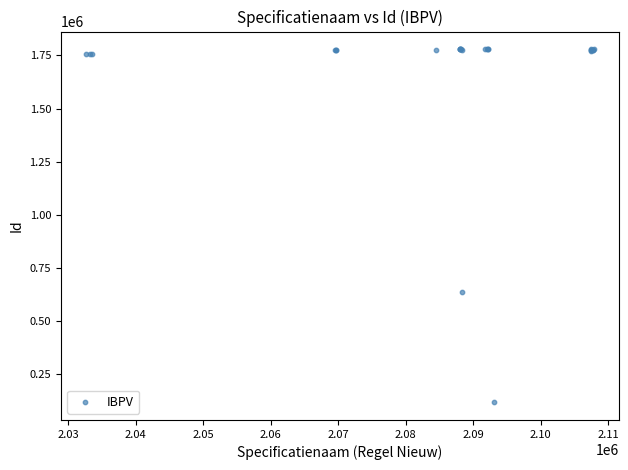

What Y value in the scatter plot is closest to 948491?

635823